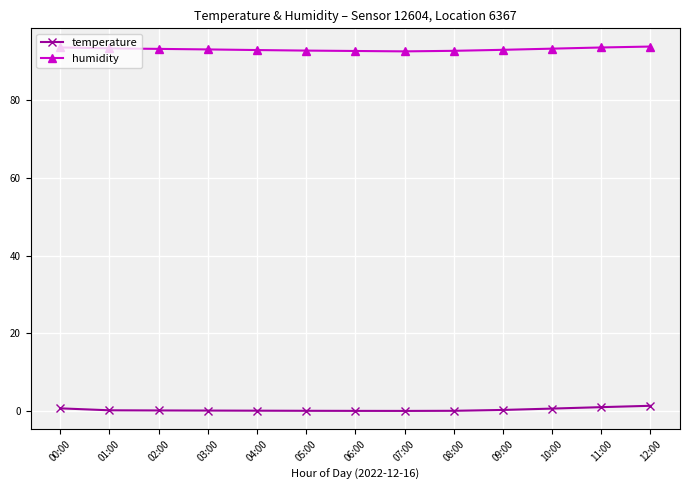

How many series are shown in this chart?

2